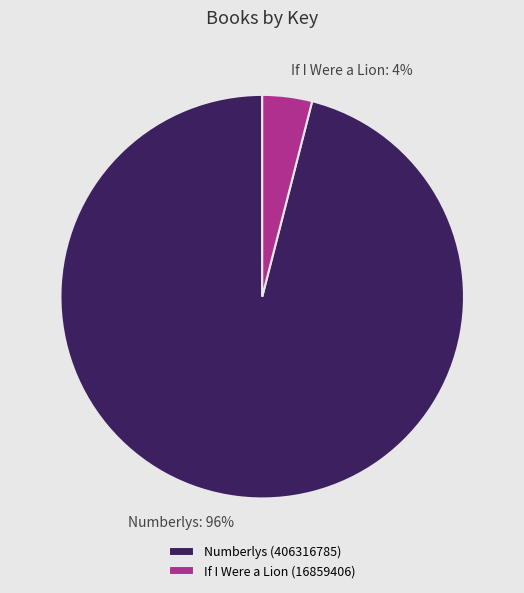

Rank the categories by value from lowest to highest.

If I Were a Lion (16859406), Numberlys (406316785)